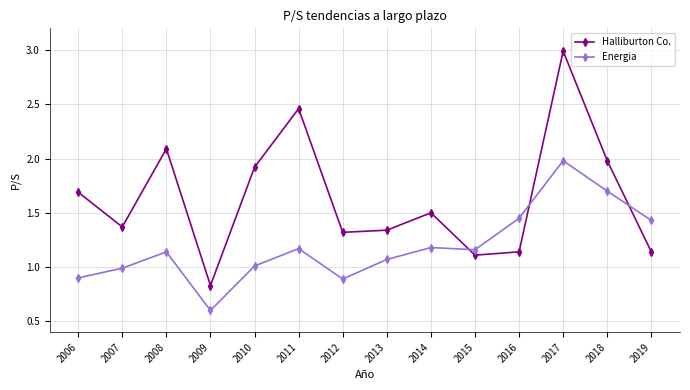

Which category has the highest value in the Energia series?

2017